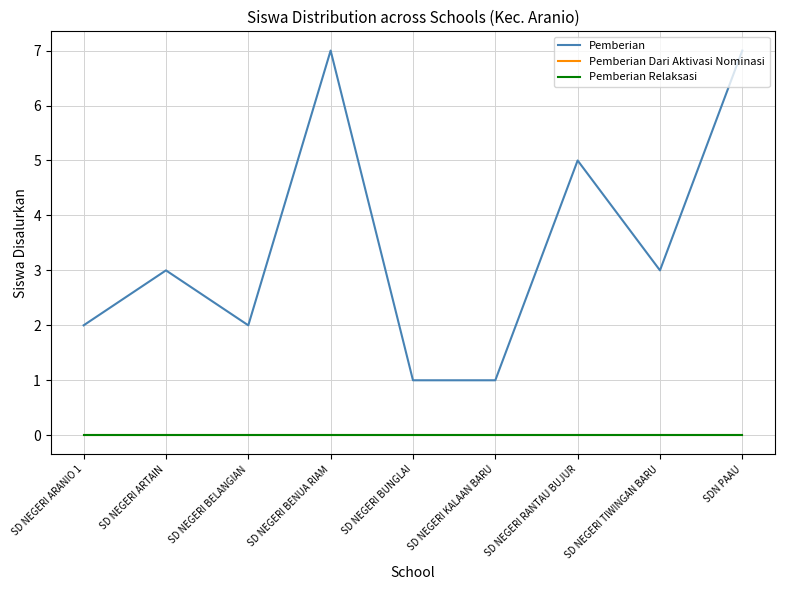

True or false: Pemberian and Pemberian Relaksasi cross at least once.

False